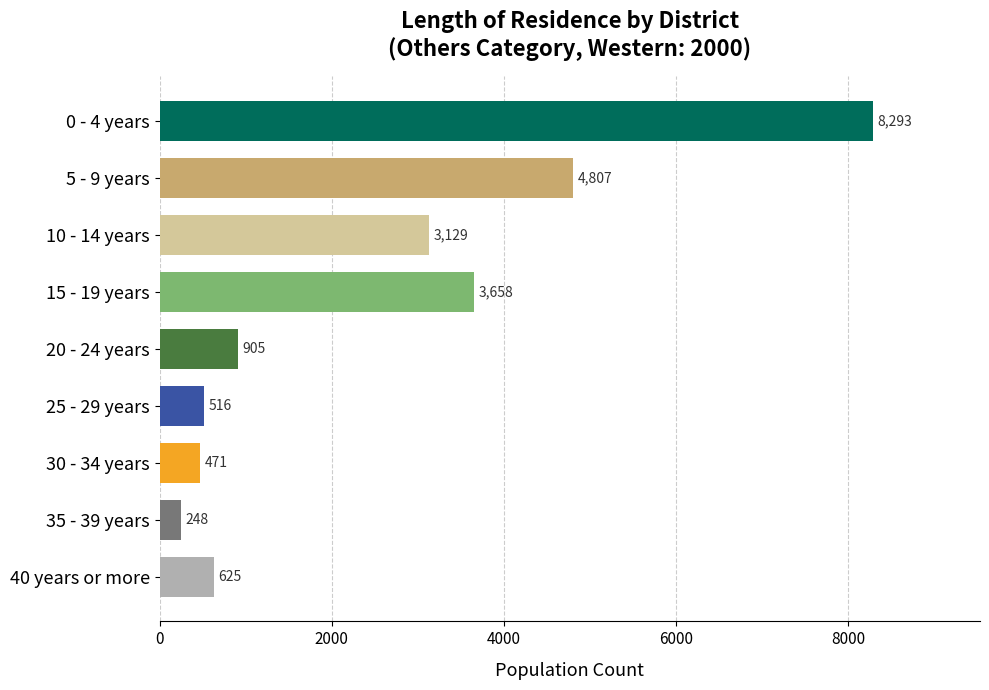

Where is the data nearest to the value 4270?

5 - 9 years